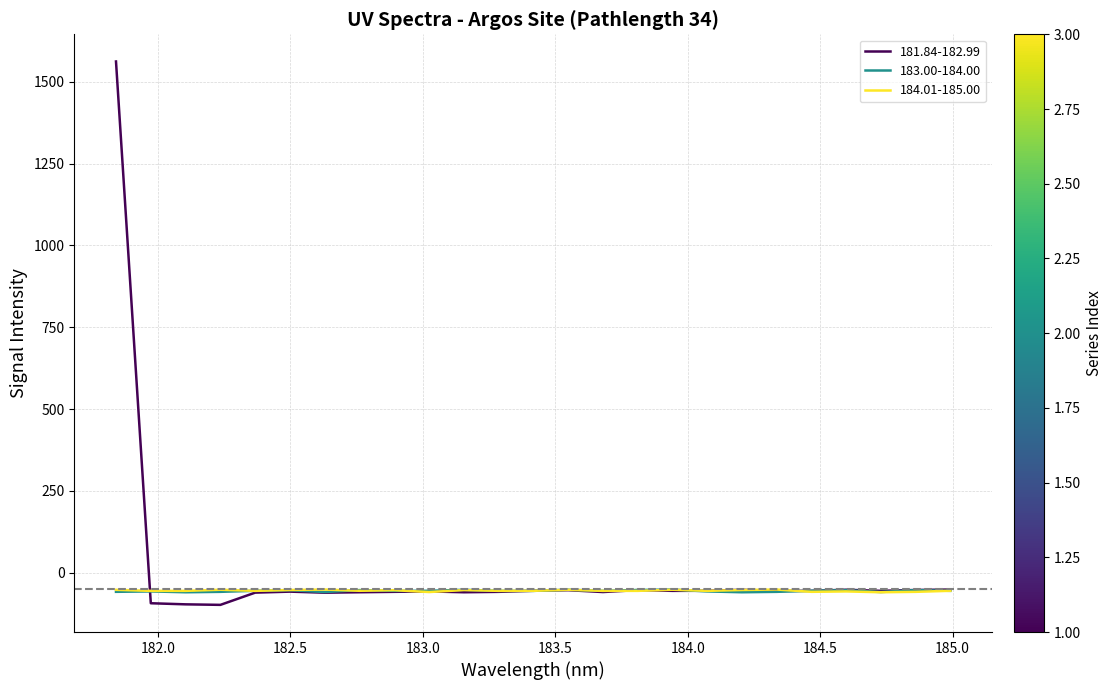

Which series has the largest range (max minus min)?

181.84-182.99